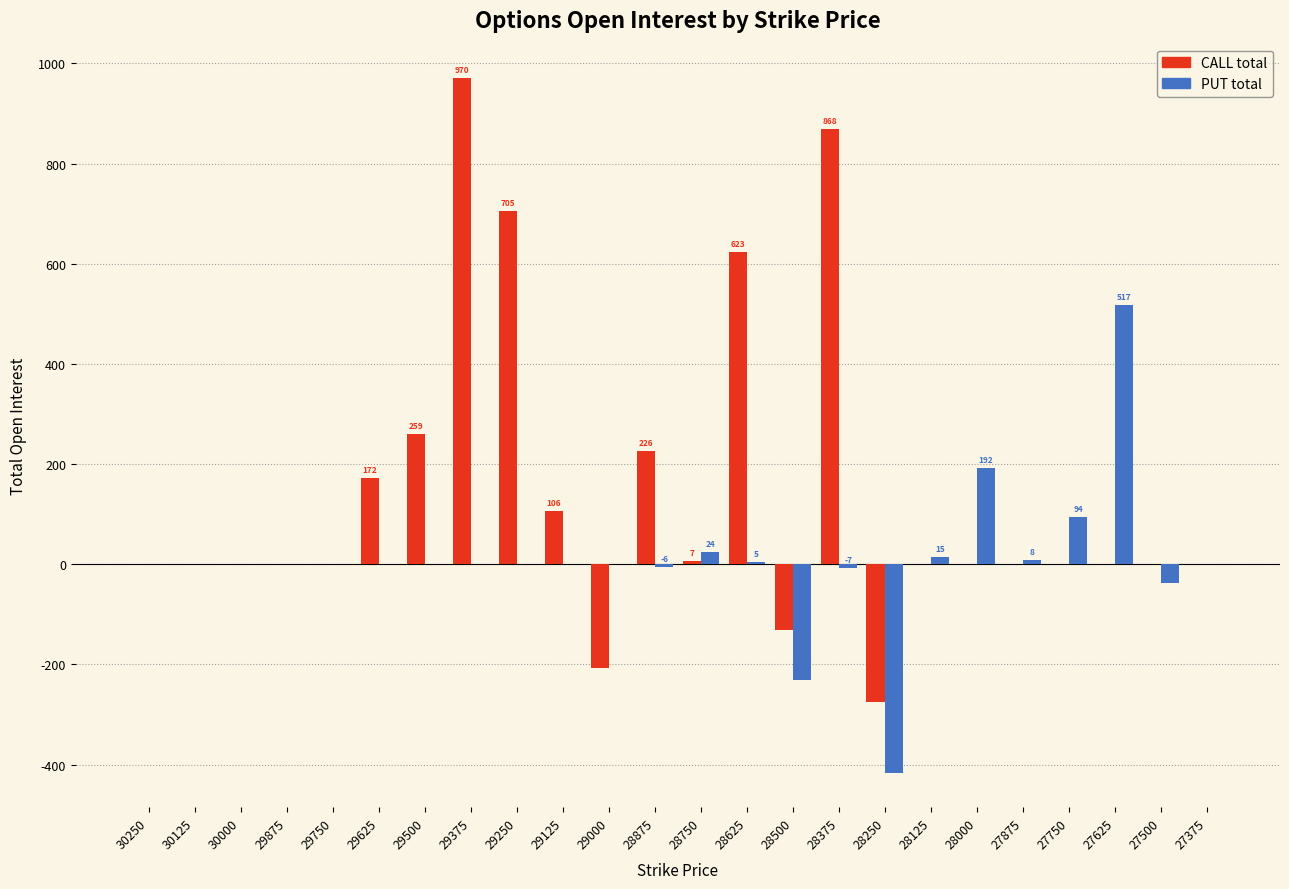

Reading right to left, extract all data points from this chart.

CALL total: 27375=0	27500=0	27625=0	27750=0	27875=0	28000=0	28125=0	28250=-275	28375=868	28500=-132	28625=623	28750=7	28875=226	29000=-208	29125=106	29250=705	29375=970	29500=259	29625=172	29750=0	29875=0	30000=0	30125=0	30250=0
PUT total: 27375=0	27500=-37	27625=517	27750=94	27875=8	28000=192	28125=15	28250=-416	28375=-7	28500=-231	28625=5	28750=24	28875=-6	29000=0	29125=0	29250=0	29375=0	29500=0	29625=0	29750=0	29875=0	30000=0	30125=0	30250=0